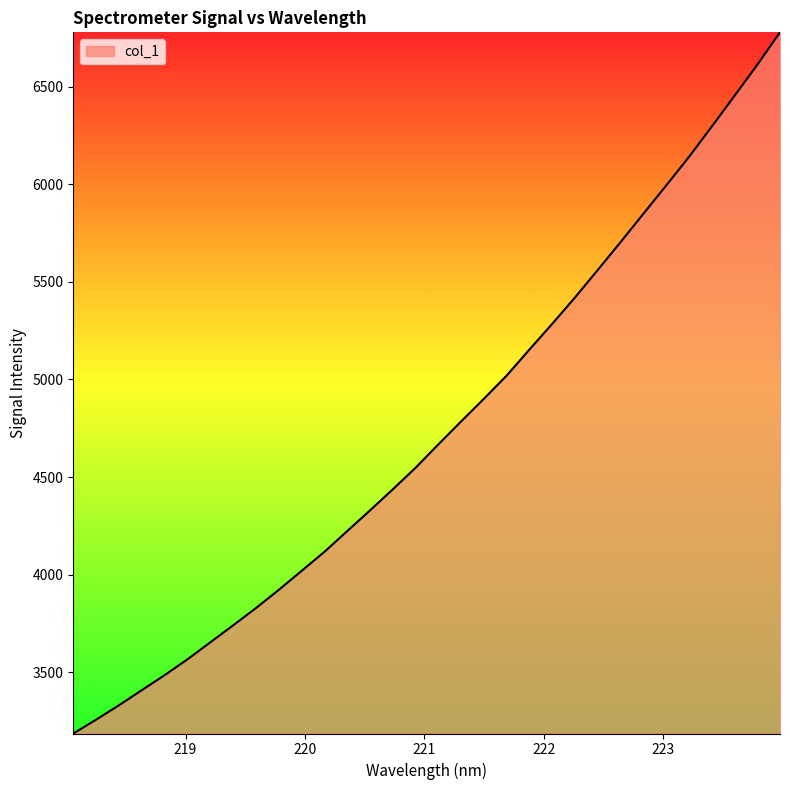

What is the difference between the maximum and minimum values?

3591.0